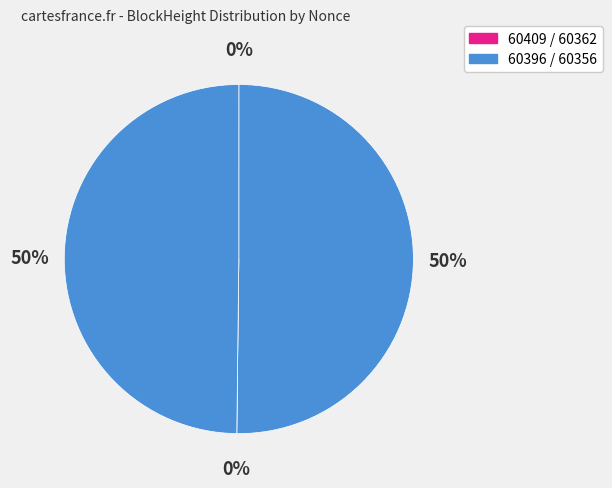

Is there a majority slice in this chart?

Yes